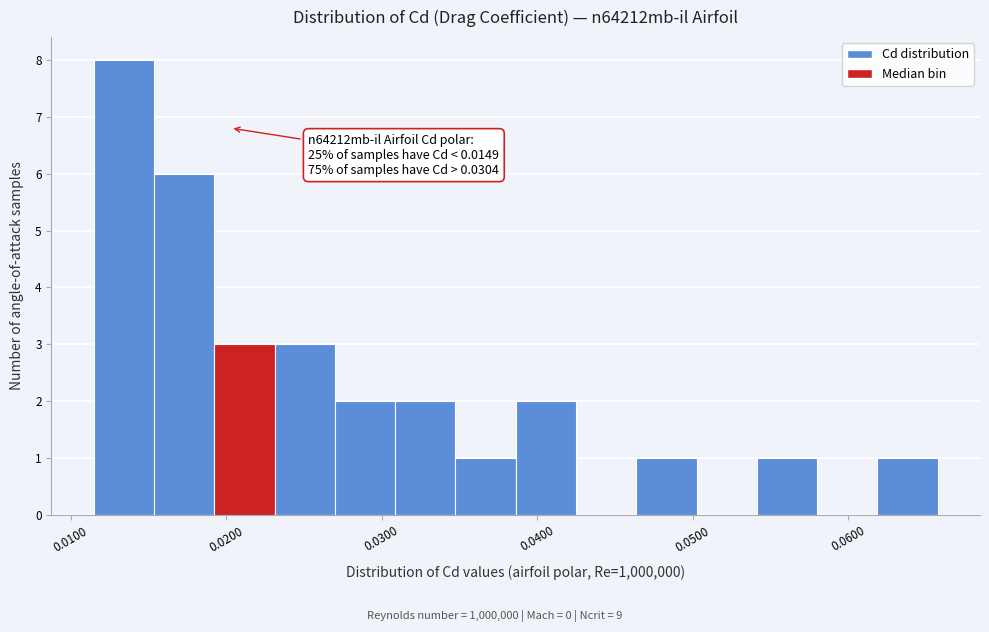

Around what value on the x-axis is the tallest bar? Give the approximate position of its centre, as read against the axis.

0.013